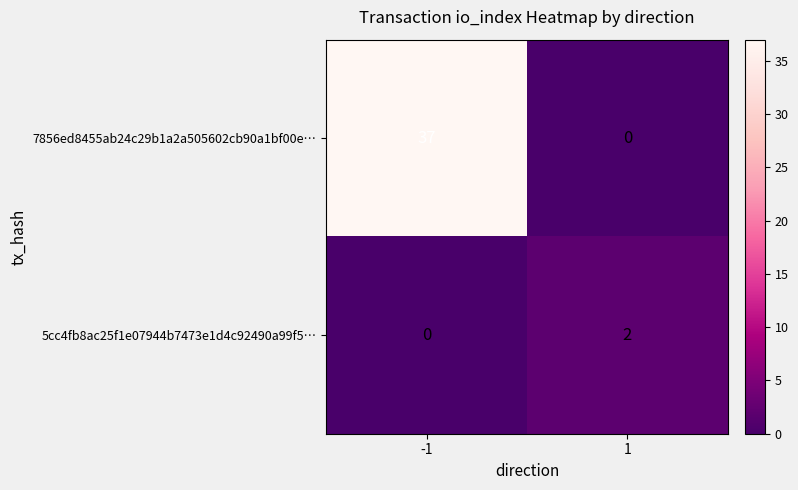

Count the number of categories in the chart.

2